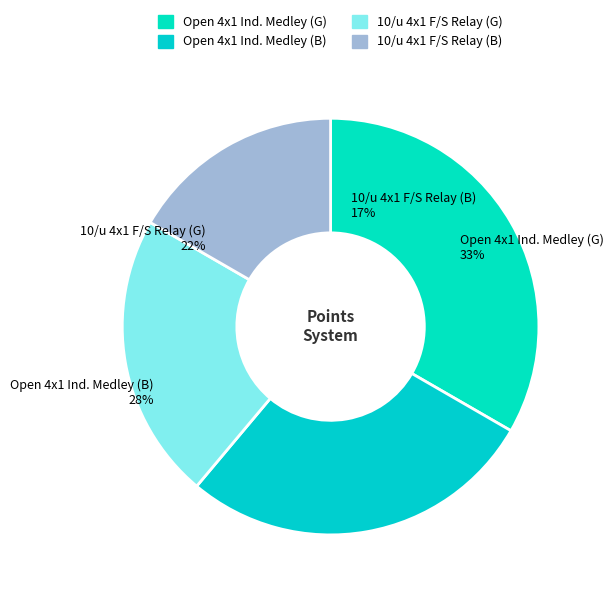

Count the number of slices in the pie.

4